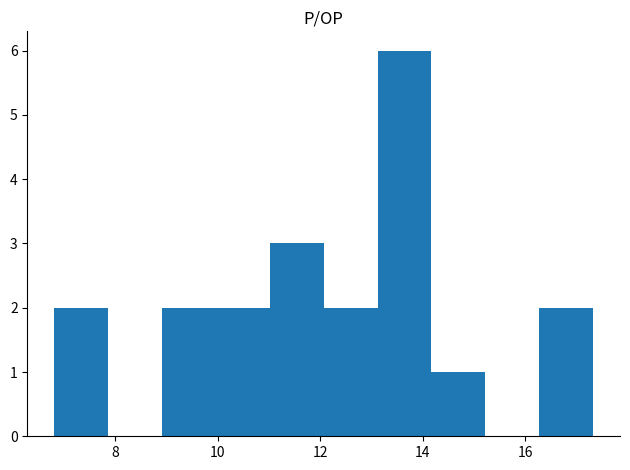

How tall is the bar that spans 9.0 to 10.0 on the x-axis? Neither the bar edges nor the heights are printed on the chart, so give them approximately, as read against the axes.

2